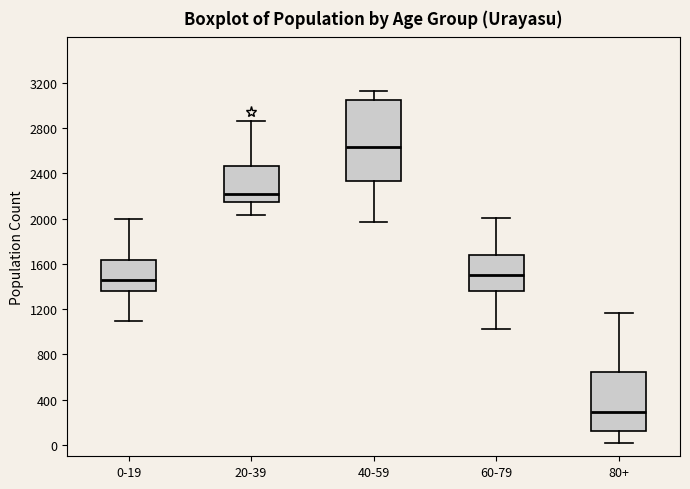

Comparing the boxes themselves (not the whiskers), which one is the tallest?

40-59